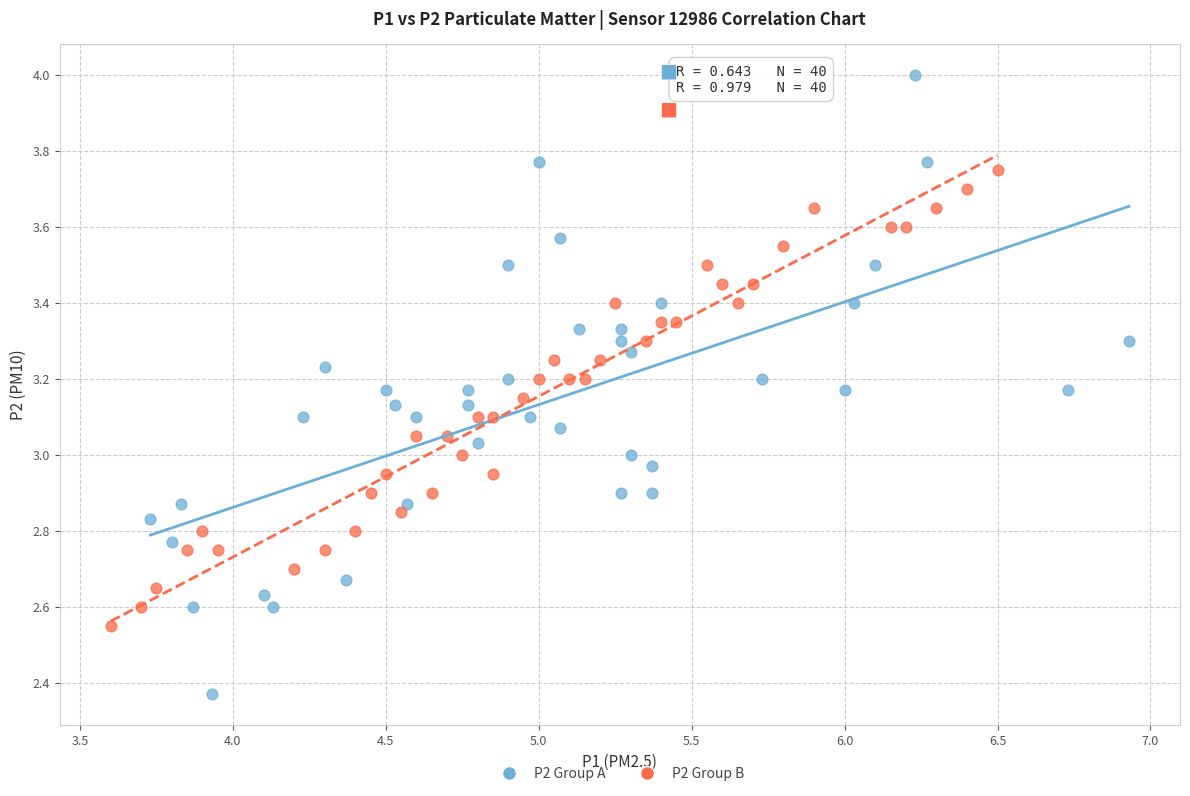

Which series has the largest Y range (max minus min)?

P2 Group A